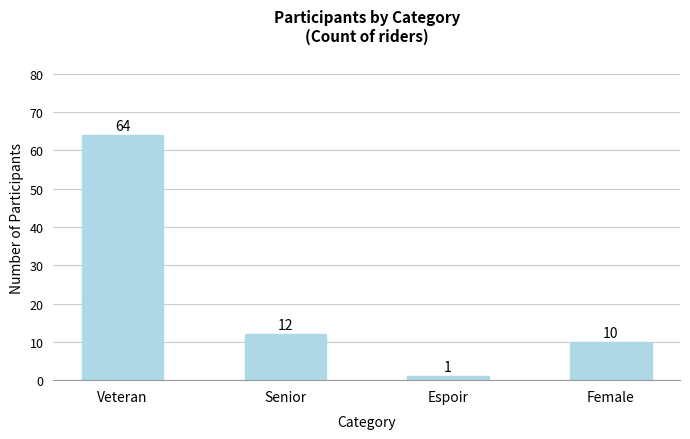

What is the sum of all values?

87